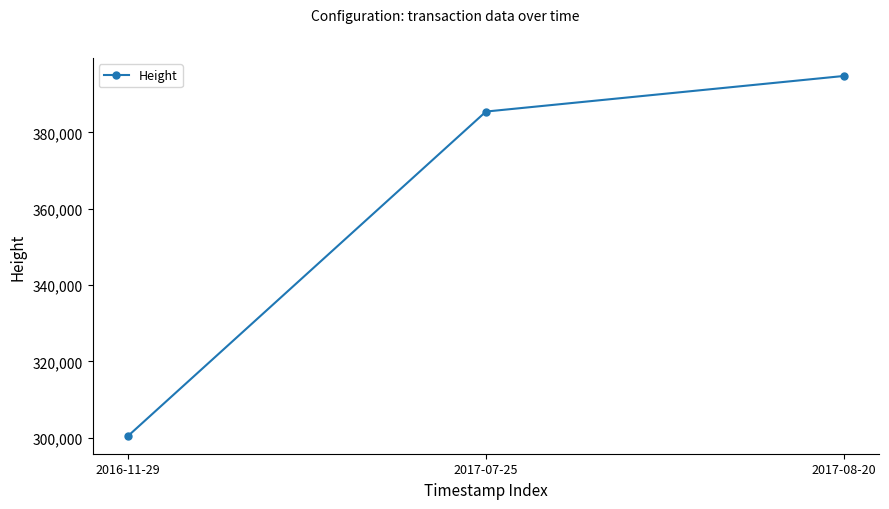

What is the difference between the values at 2017-08-20 and 2016-11-29?

94271